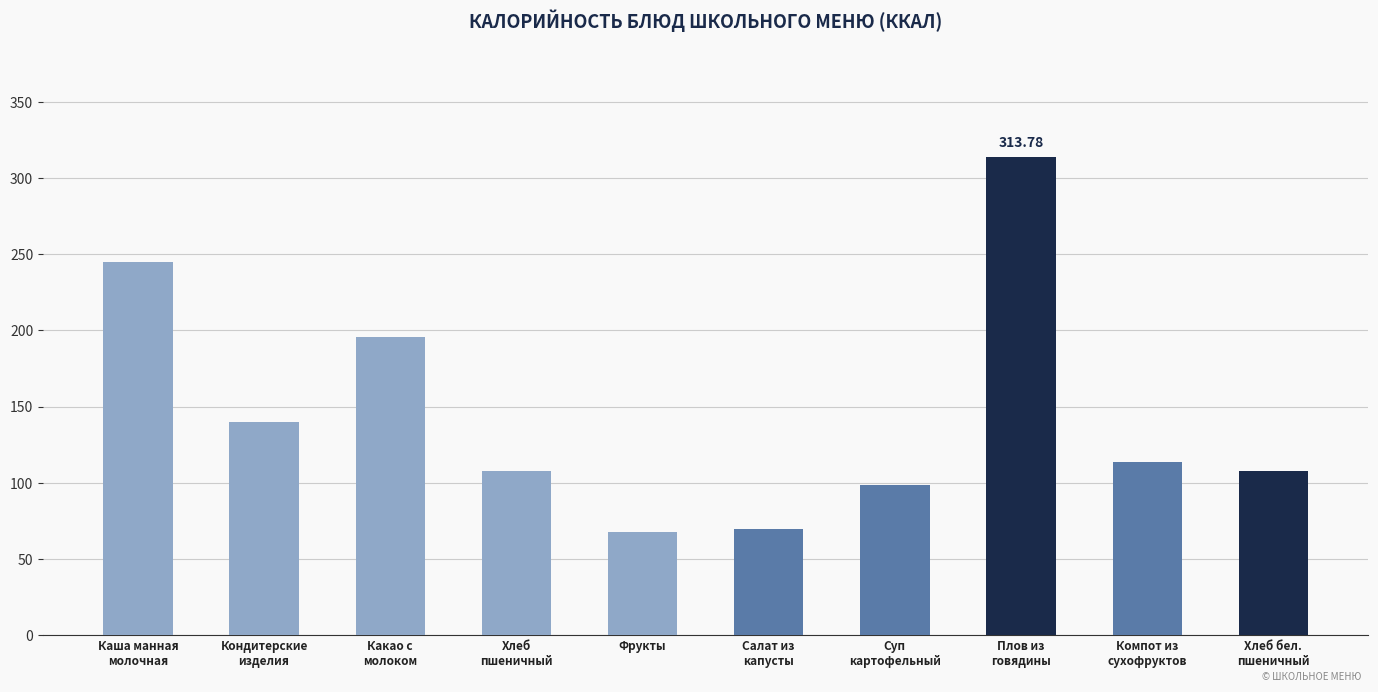

What is the label of the 9th bar from the right?

Кондитерские
изделия